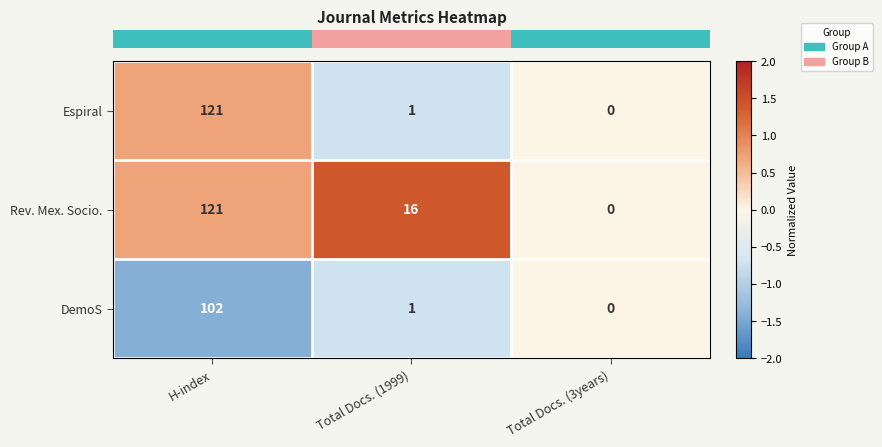

How many positive values does the Espiral series have?

2